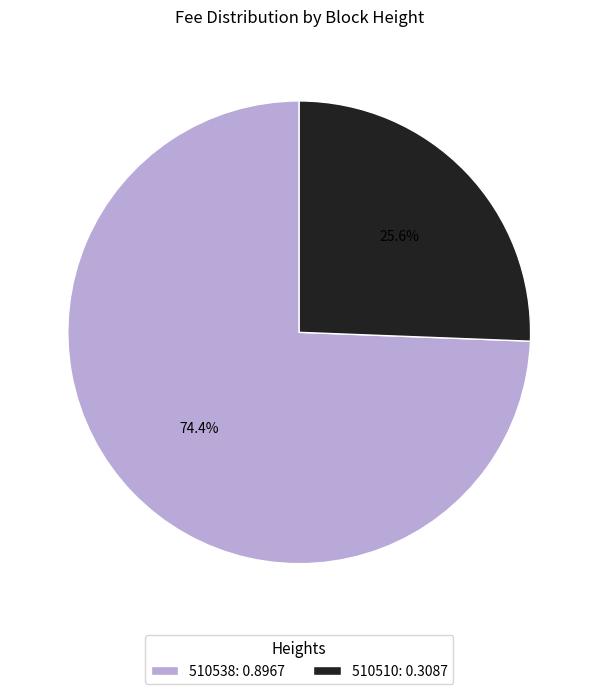

What portion of the pie excludes 510538?

25.6%